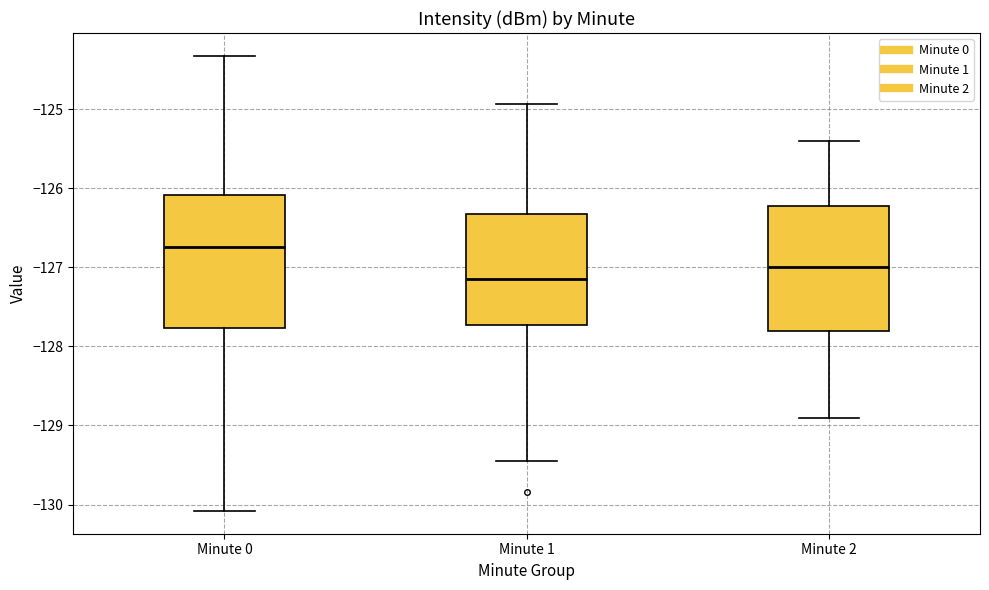

Which box has the highest median line?

Minute 0